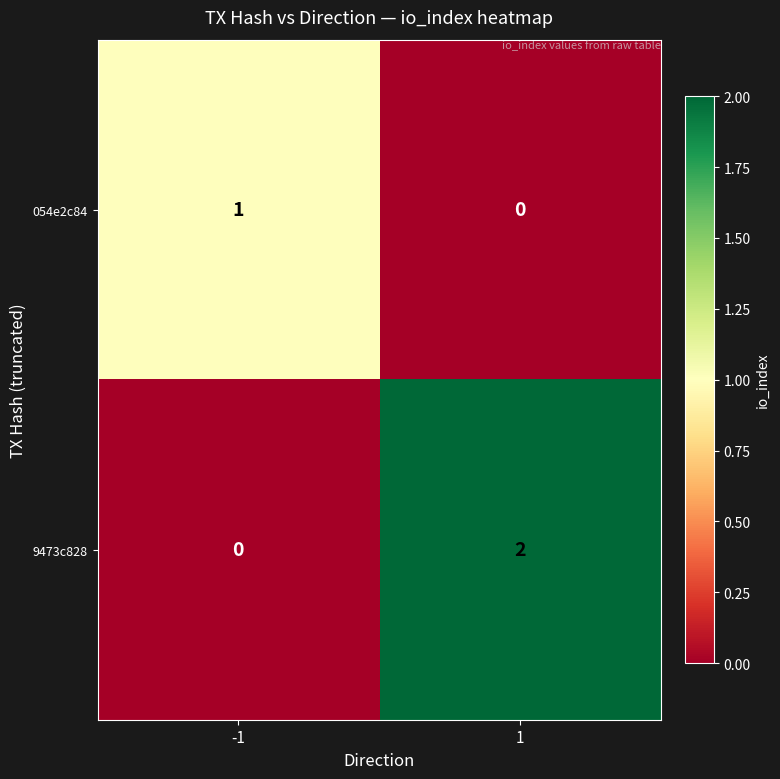

What is the total value across all series at 1?

2